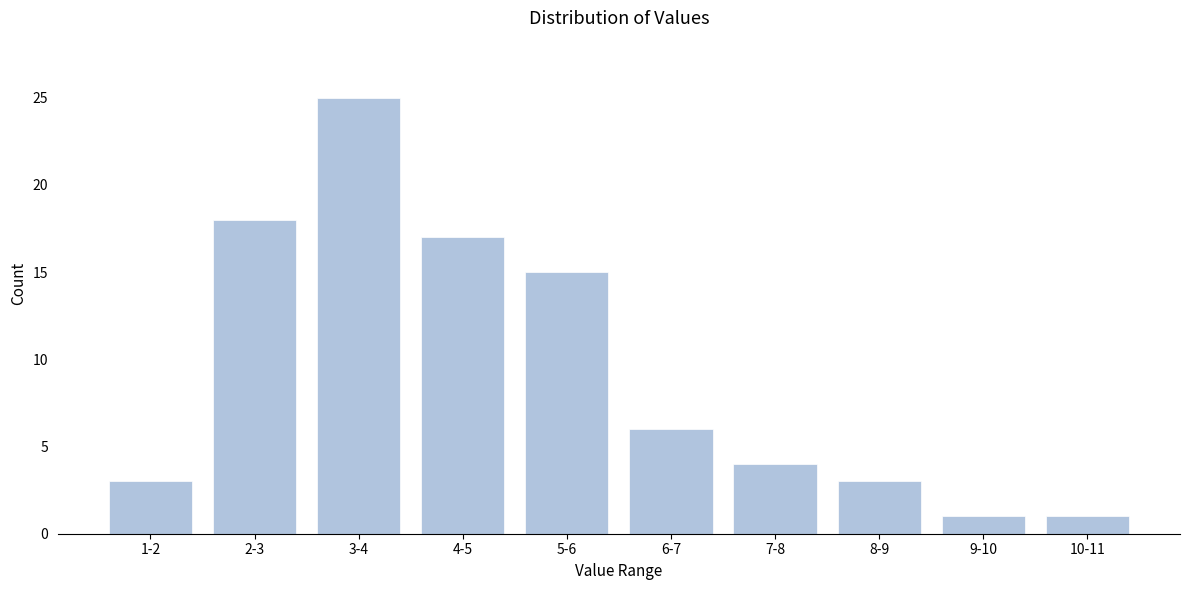

Reading left to right, what are all the values shown in this chart?

1-2=3	2-3=18	3-4=25	4-5=17	5-6=15	6-7=6	7-8=4	8-9=3	9-10=1	10-11=1